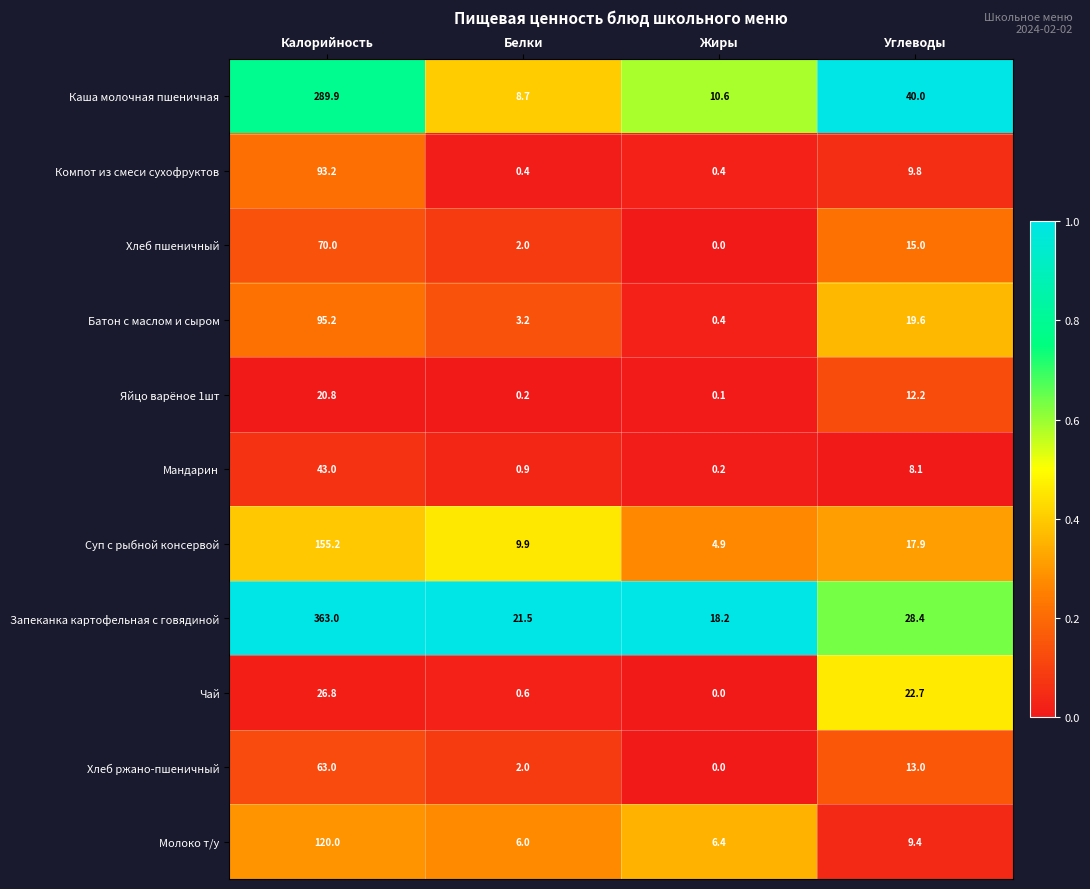

At which category is the sum across all series the highest?

Калорийность